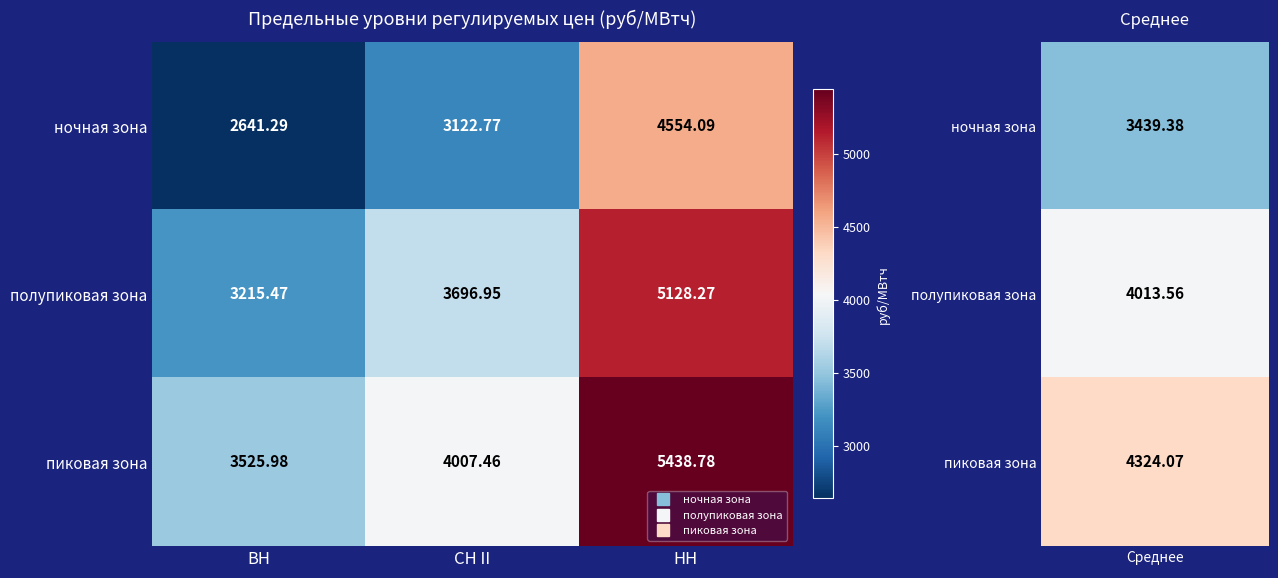

Where does the ночная зона series first go above 3122?

СН II